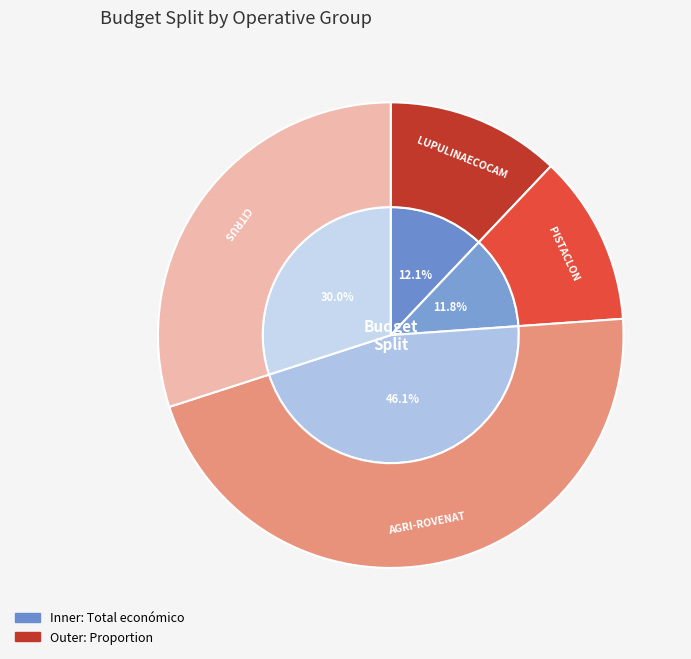

What is the smallest slice in the pie chart?

PISTACLON